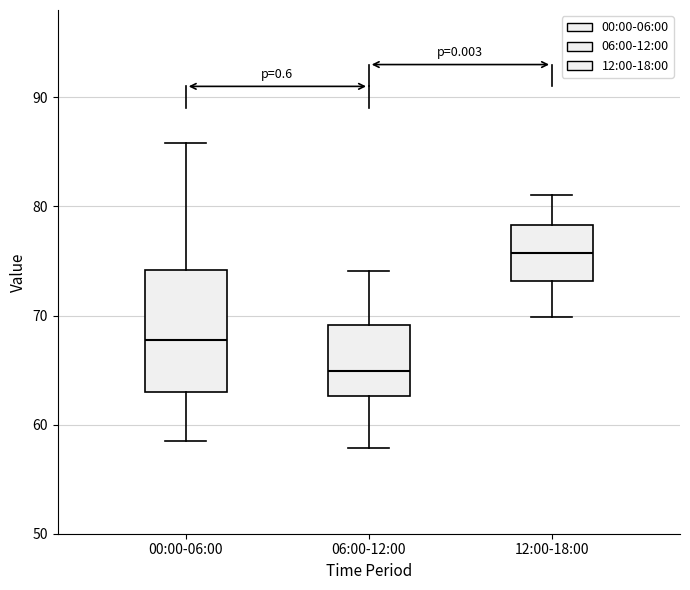

Which box is the tallest, from its lower edge to its upper edge?

00:00-06:00